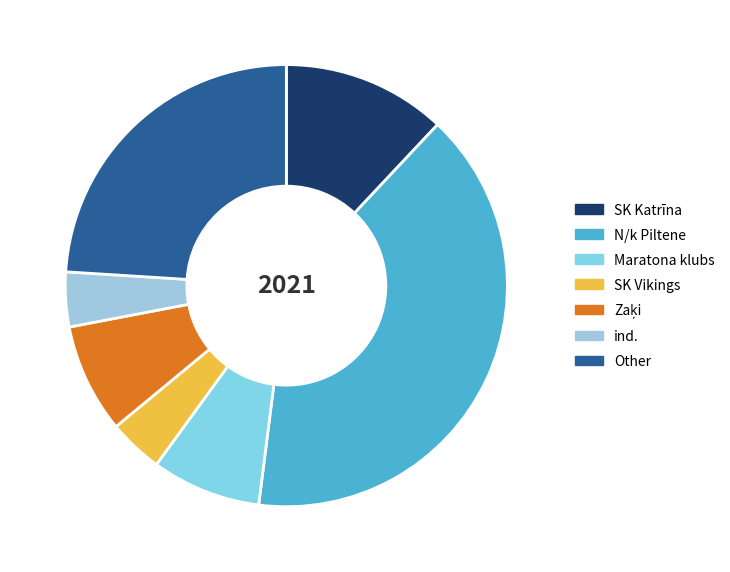

How many slices are in this pie chart?

7